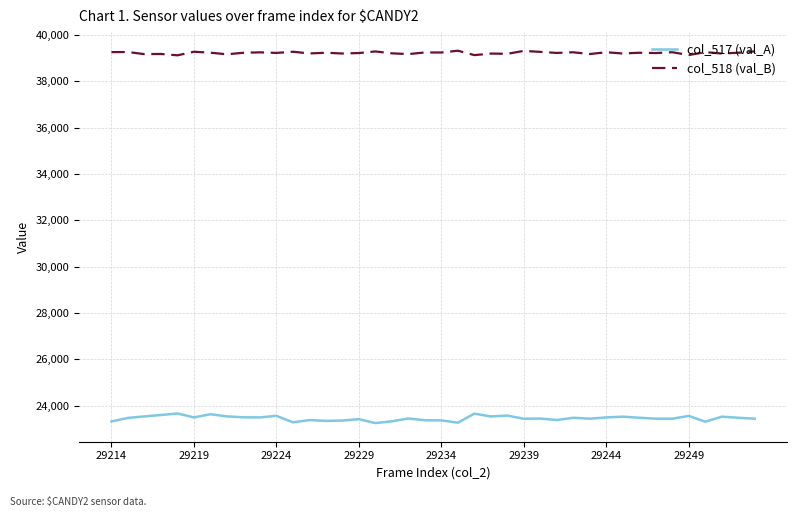

True or false: col_517 (val_A) and col_518 (val_B) cross at least once.

False